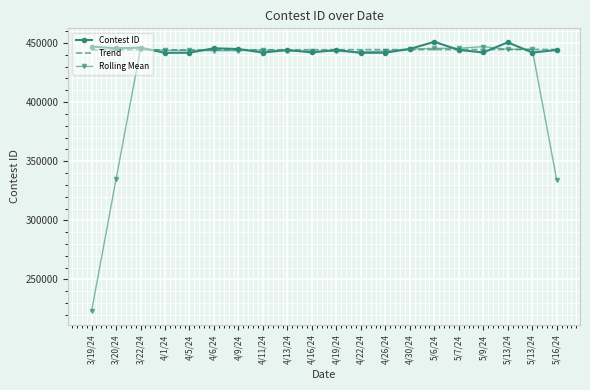

What are all the series names shown in the legend?

Contest ID, Trend, Rolling Mean